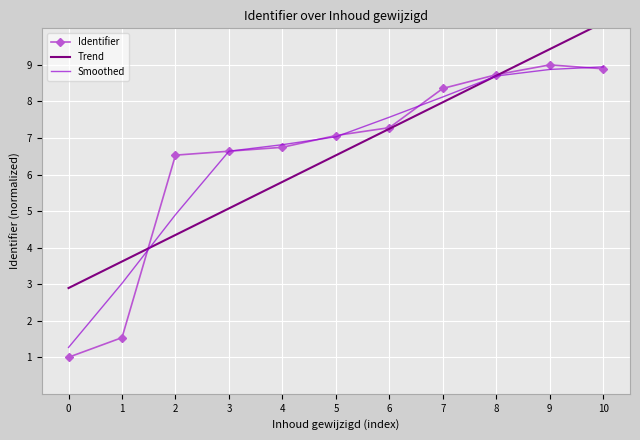

Which has a higher value, 0 or 1?

1